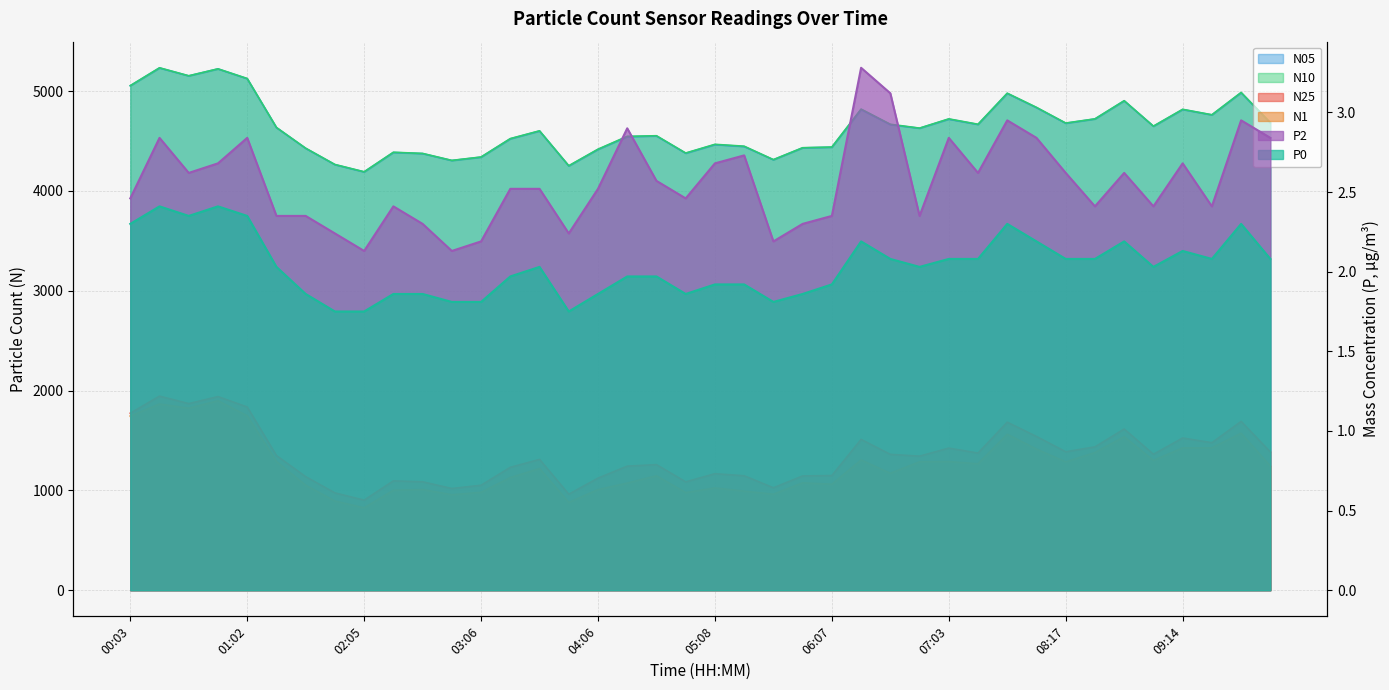

Does the chart have visible grid lines?

Yes